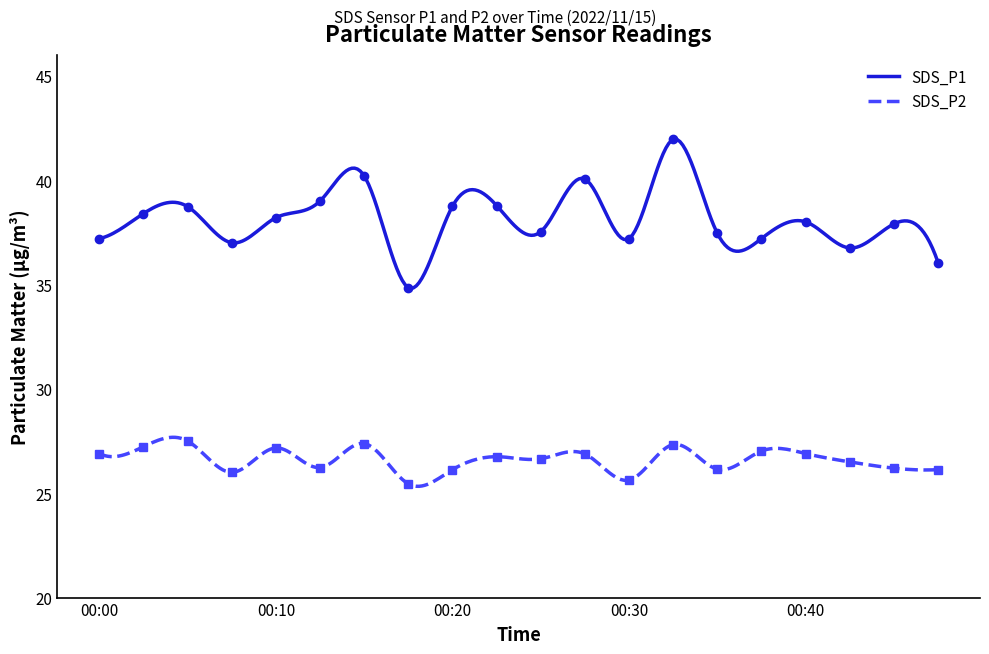

At 00:03, list the series in order from largest to smallest.

SDS_P1, SDS_P2